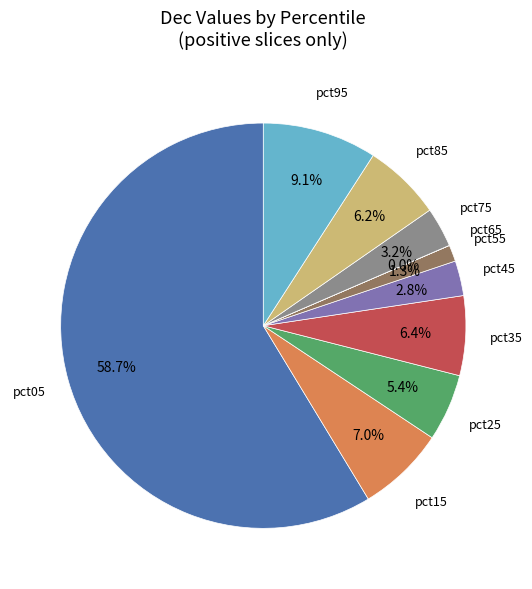

Is there any slice that represents more than half of the pie?

Yes